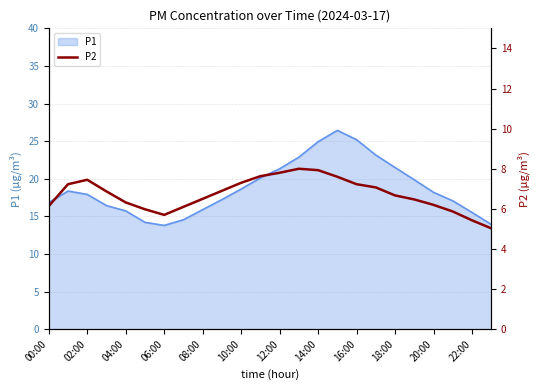

The P1 series shows 23.0 at 08:00. True or false?

False